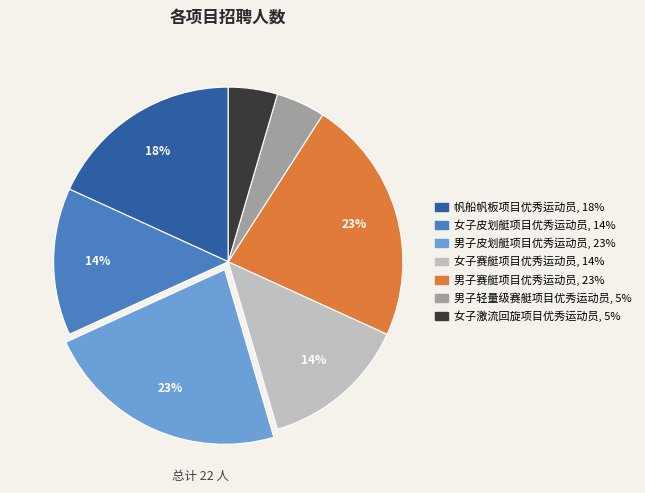

Between 男子赛艇项目优秀运动员 and 女子赛艇项目优秀运动员, which is larger?

男子赛艇项目优秀运动员